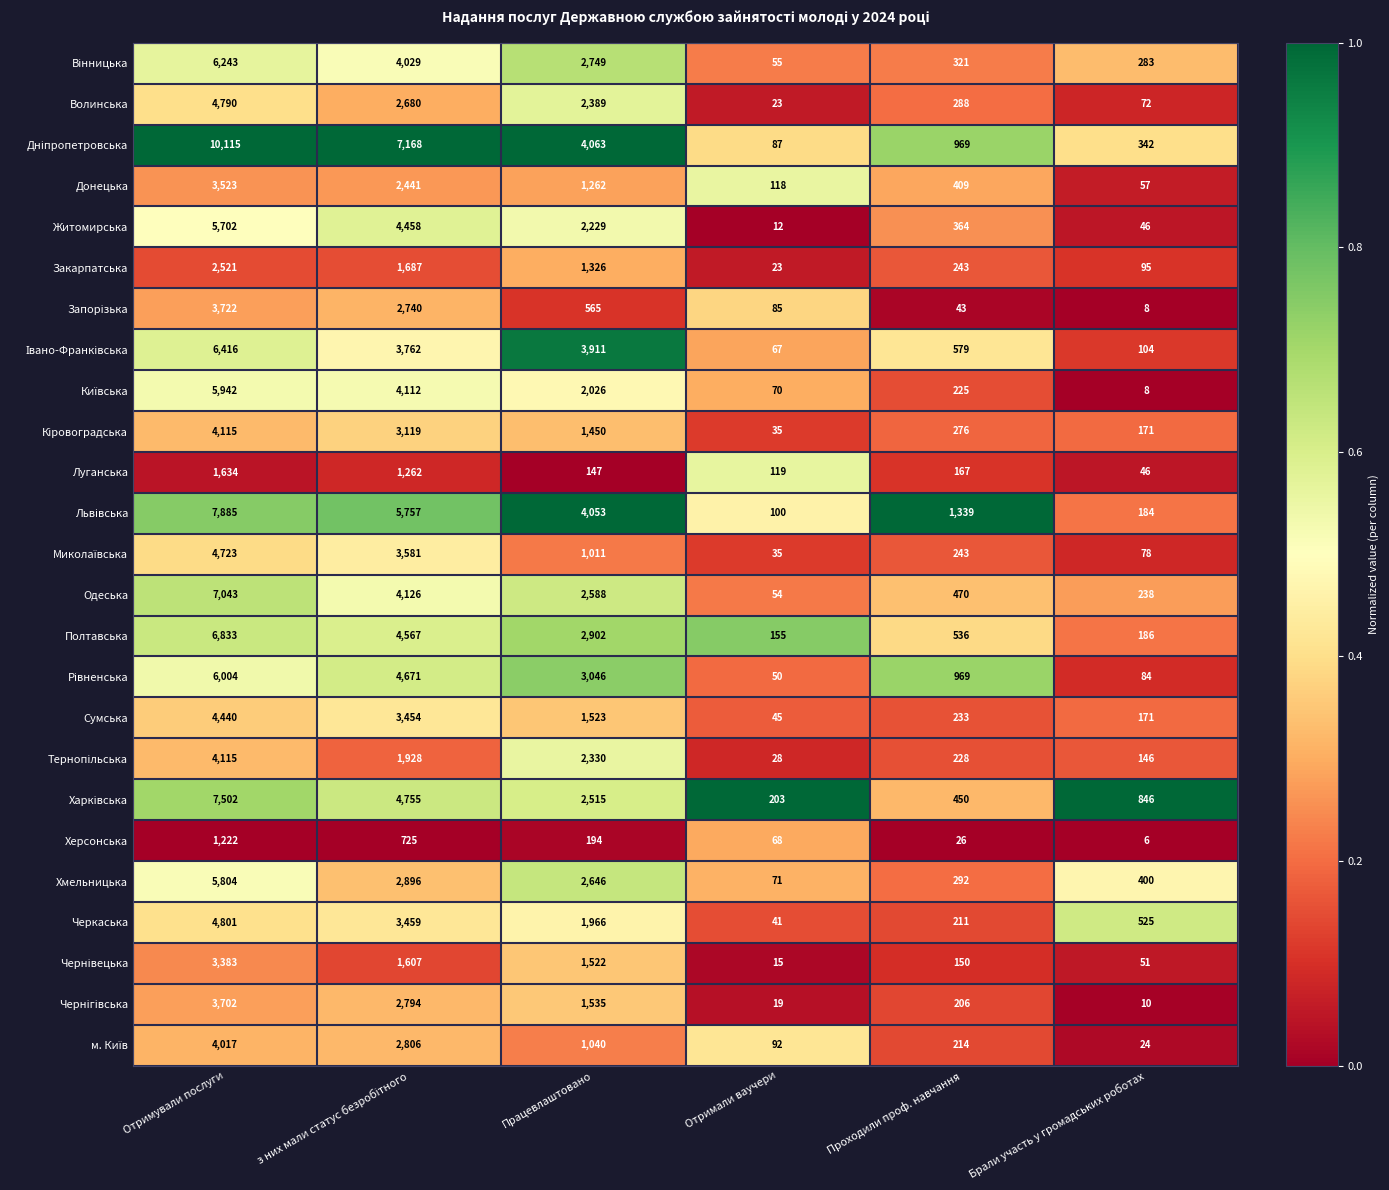

At which category is the sum across all series the highest?

Отримували послуги